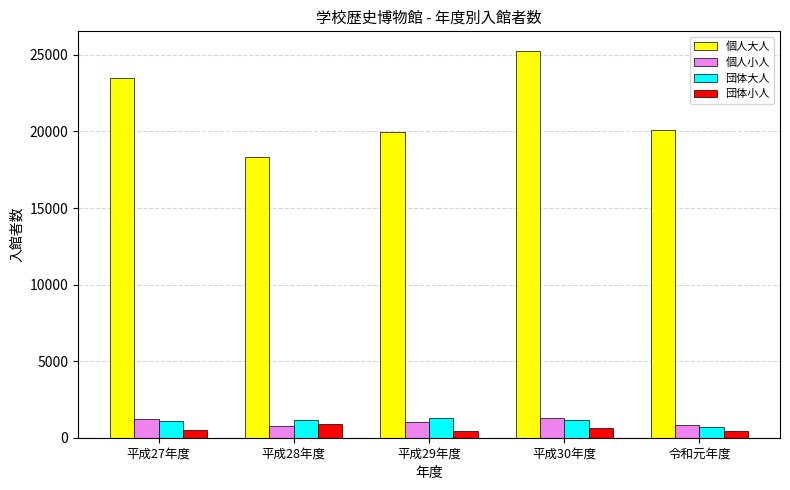

What is the sum of the 個人小人 values at 平成27年度 and 平成29年度?

2199